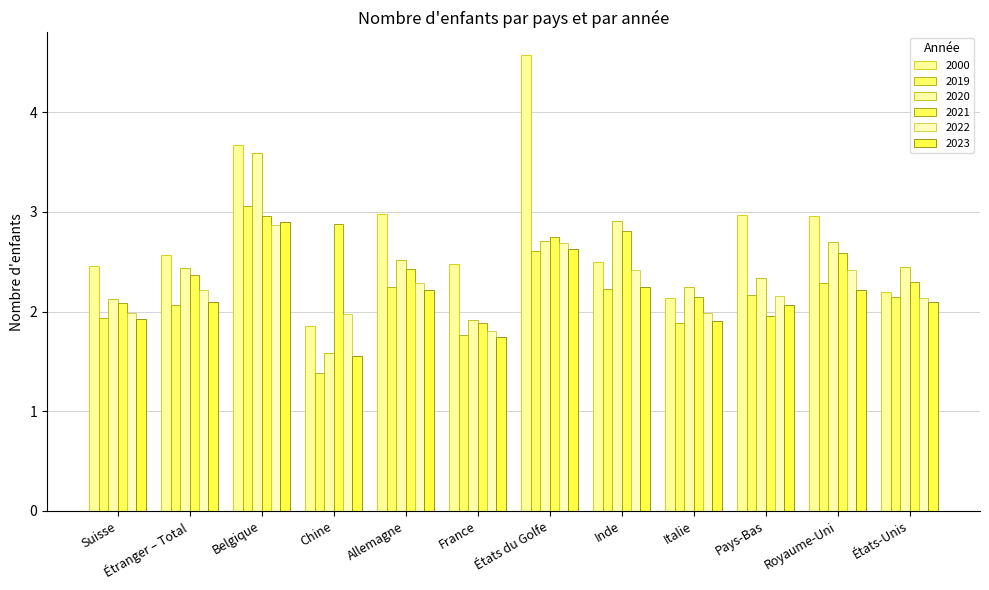

What is the label of the 7th bar from the left?

États du Golfe